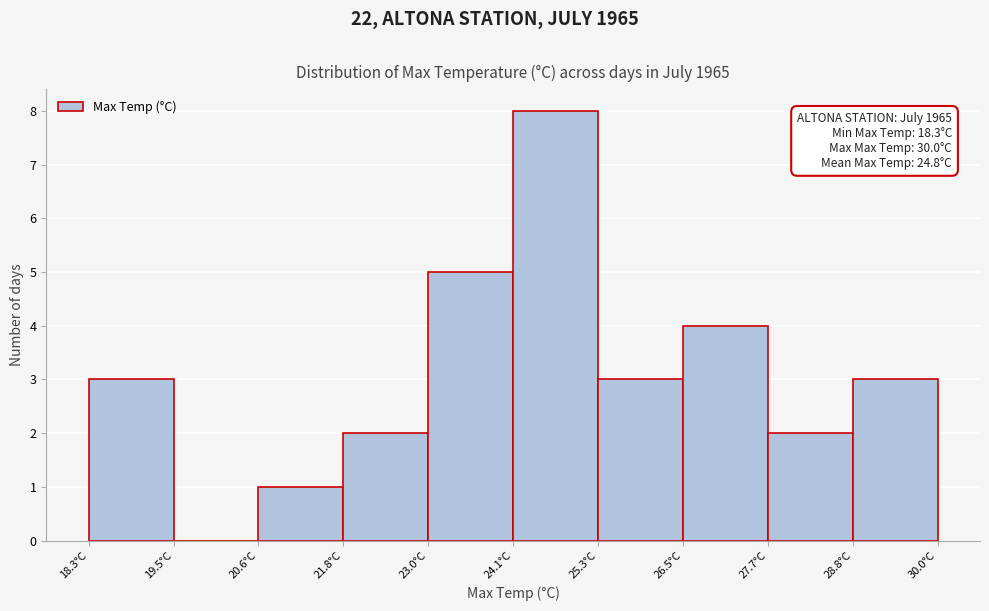

Over which range of the x-axis is the bar tallest?

24.2 to 25.4